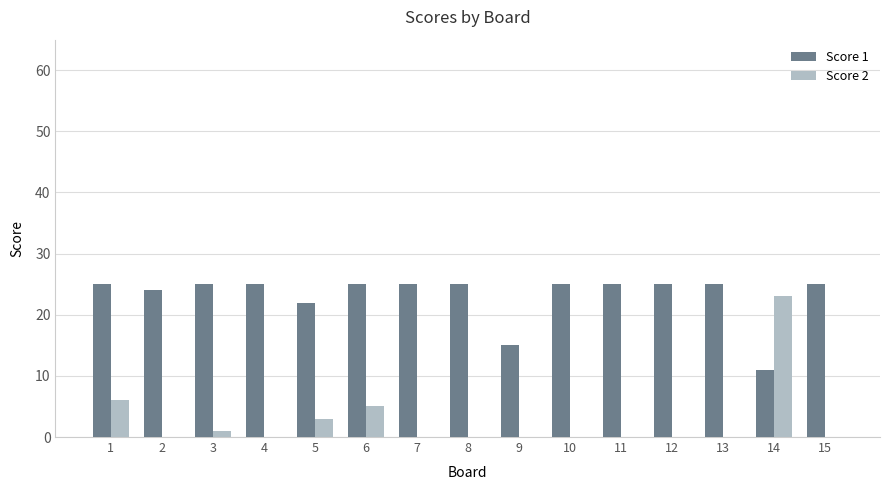

Reading left to right, what are all the values shown in this chart?

Score 1: 1=25	2=24	3=25	4=25	5=22	6=25	7=25	8=25	9=15	10=25	11=25	12=25	13=25	14=11	15=25
Score 2: 1=6	2=0	3=1	4=0	5=3	6=5	7=0	8=0	9=0	10=0	11=0	12=0	13=0	14=23	15=0